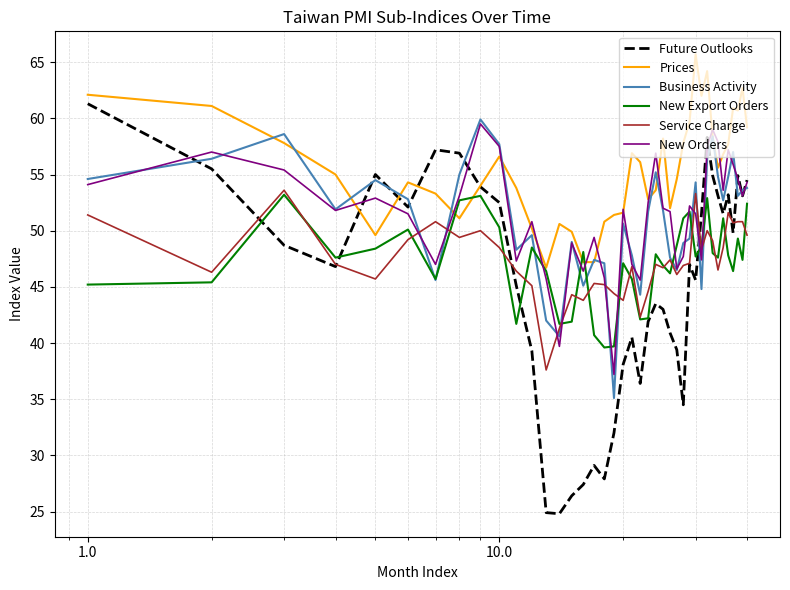

Which series has the largest total across all categories?

Prices